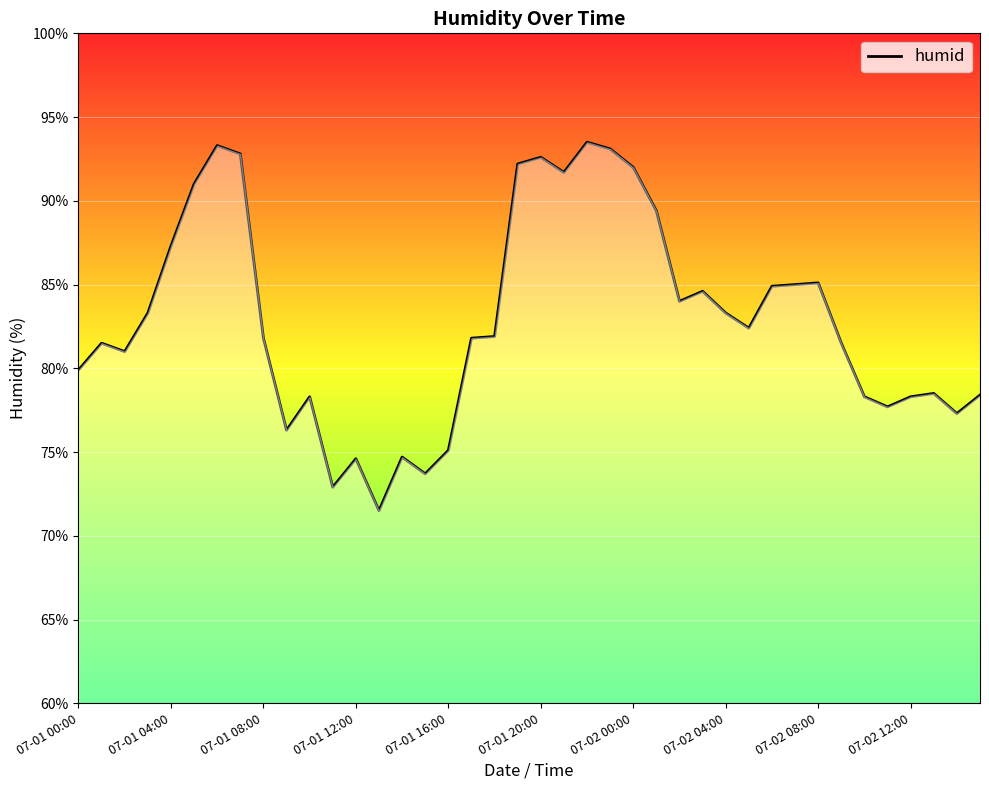

How many lines are shown in the chart?

1